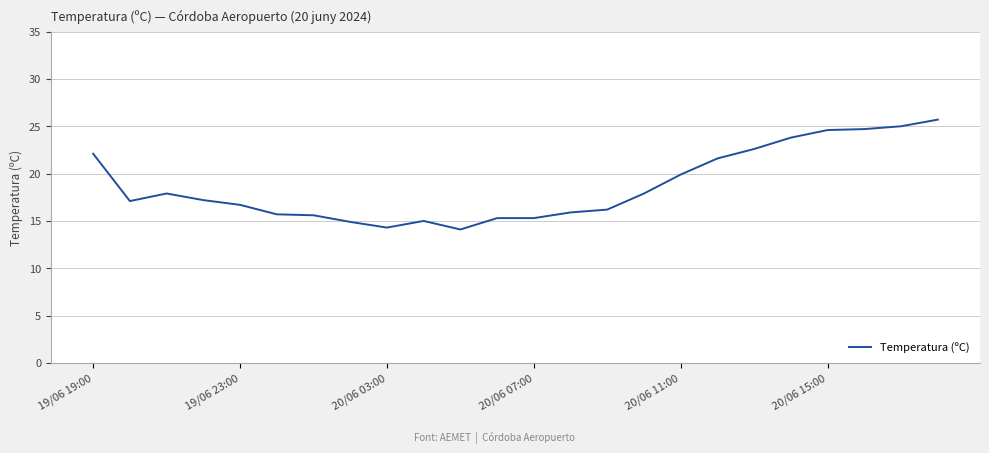

True or false: there are more than 1 points higher than both neighbors.

True